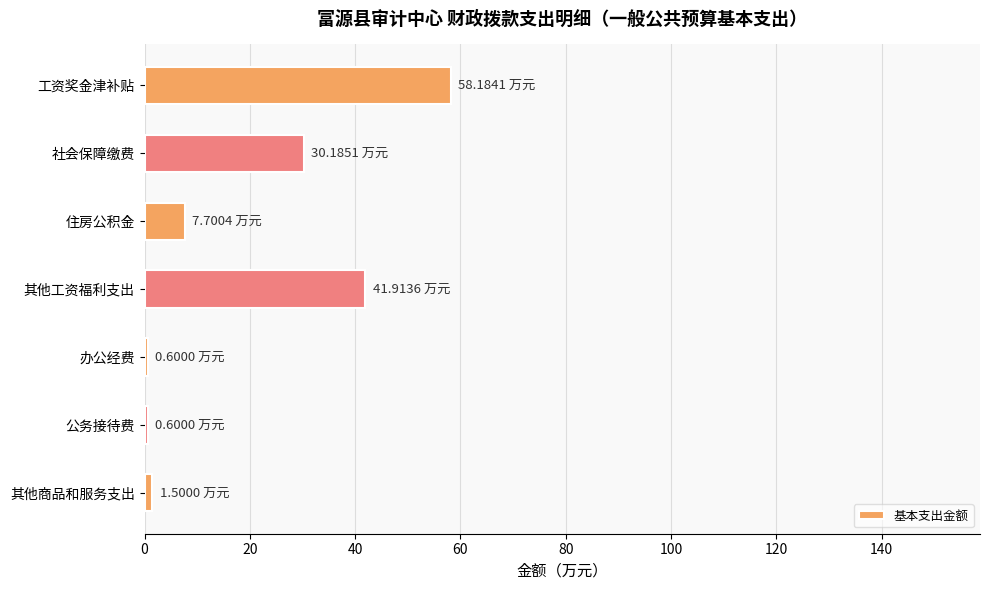

What is the difference between the maximum and minimum values?

57.6